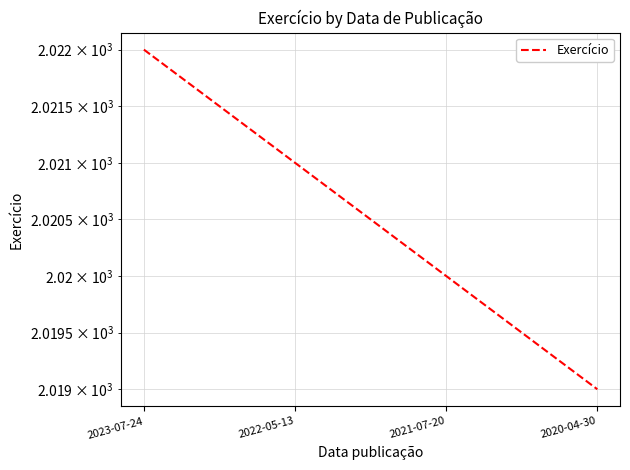

What is the sum of all values?

8082